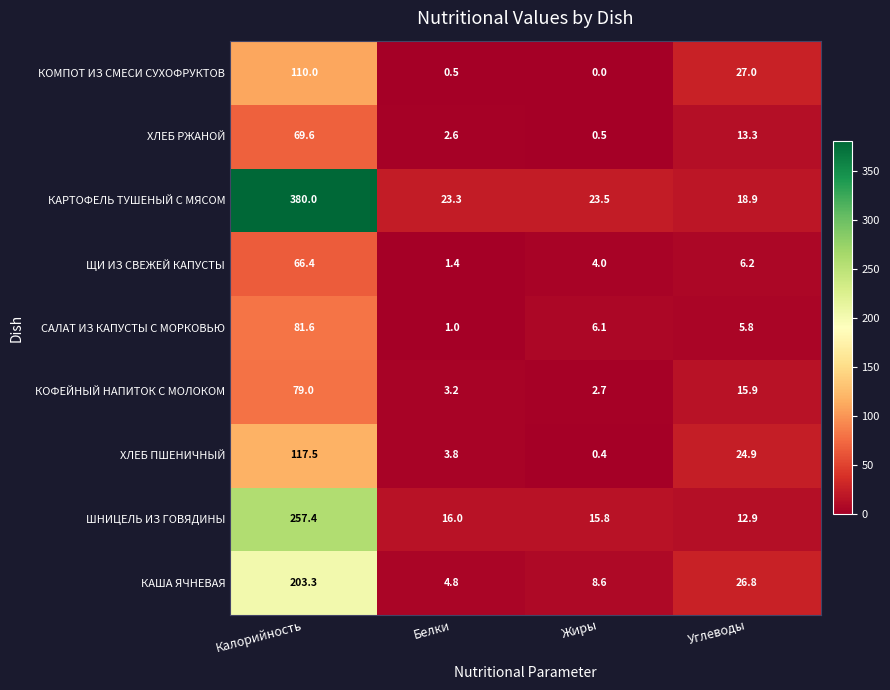

The value of ХЛЕБ ПШЕНИЧНЫЙ at Калорийность is 117.5. True or false?

True